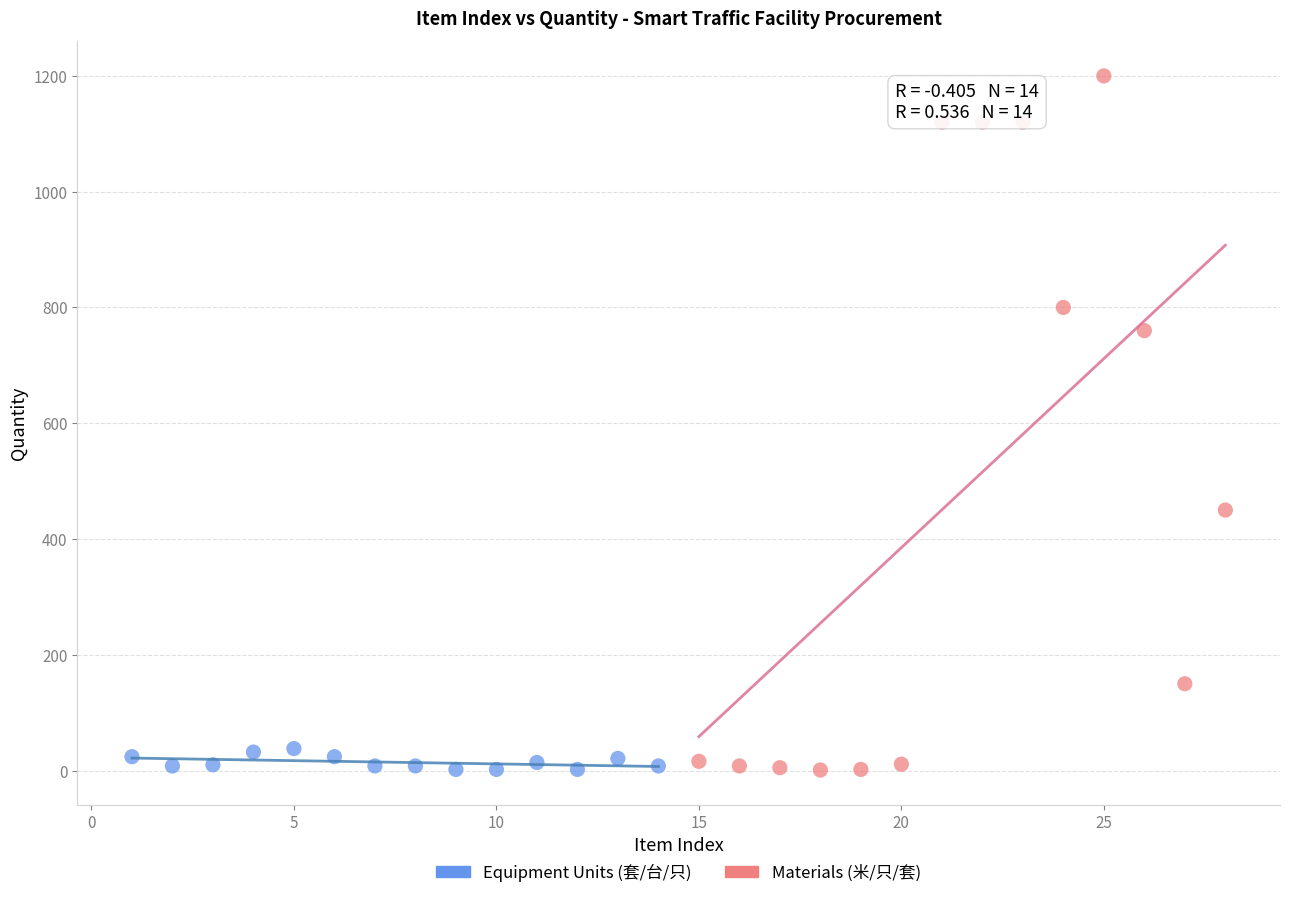

Which series has the widest spread of Y values?

Materials (米/只/套)